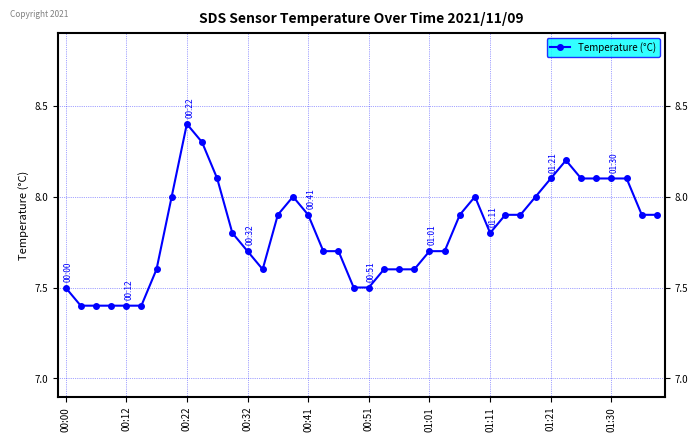

What is the greatest value displayed?

8.4